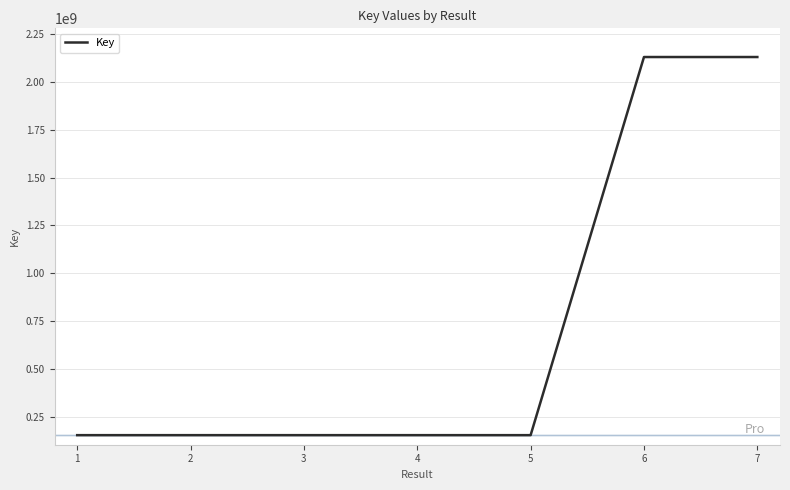

Read the value at 6, to the nearest 50.

2130401150